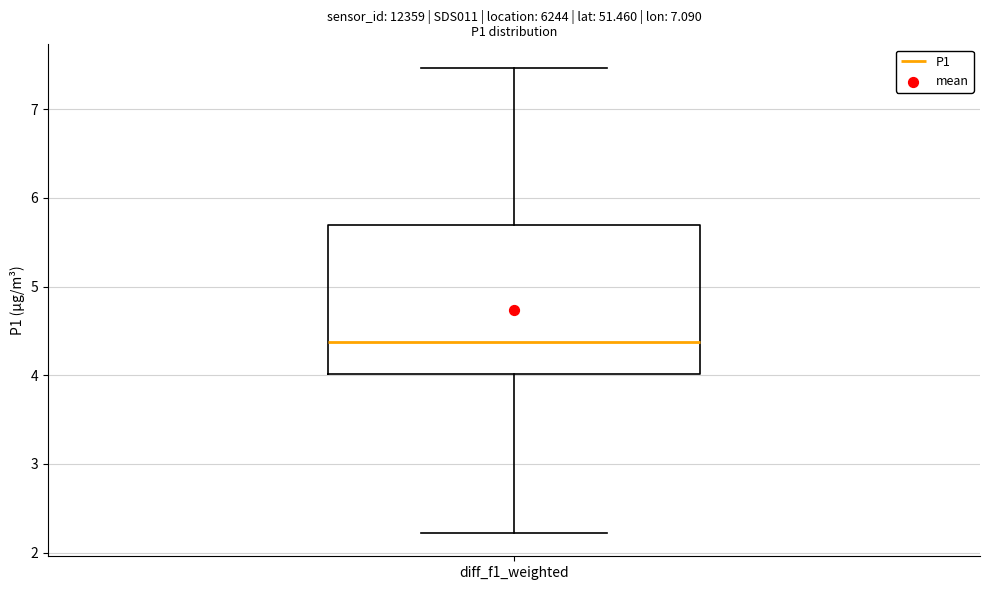

Transcribe this box plot: give where the median line is, the range the box spans, and where the two whiskers end, as read against the y-axis. The values are not printed on the chart, so give them approximately, as read against the axis.

median 4.4, box 4.0 to 5.7, whiskers 2.2 to 7.5